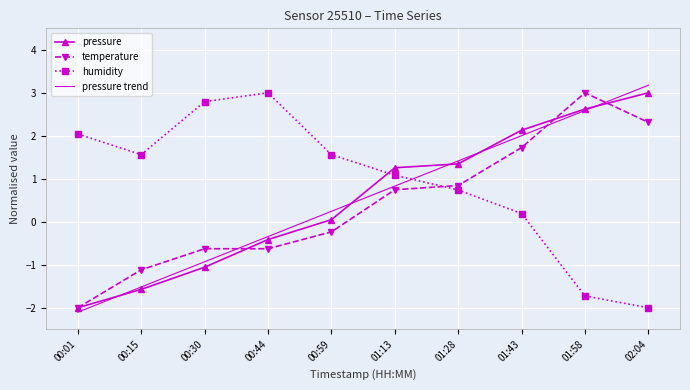

List the labels in order of pressure trend value, largest first.

02:04, 01:58, 01:43, 01:28, 01:13, 00:59, 00:44, 00:30, 00:15, 00:01